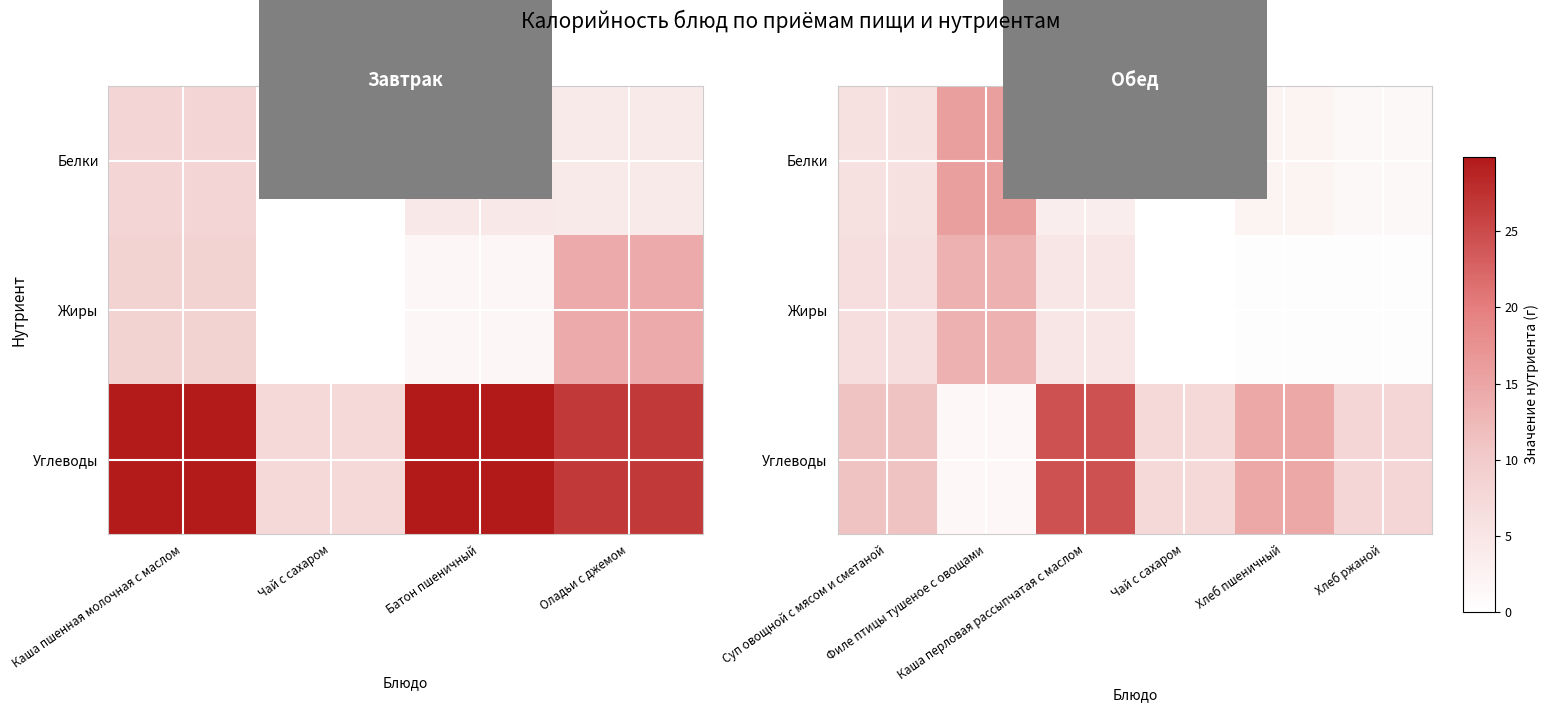

How many distinct data groups are displayed?

3